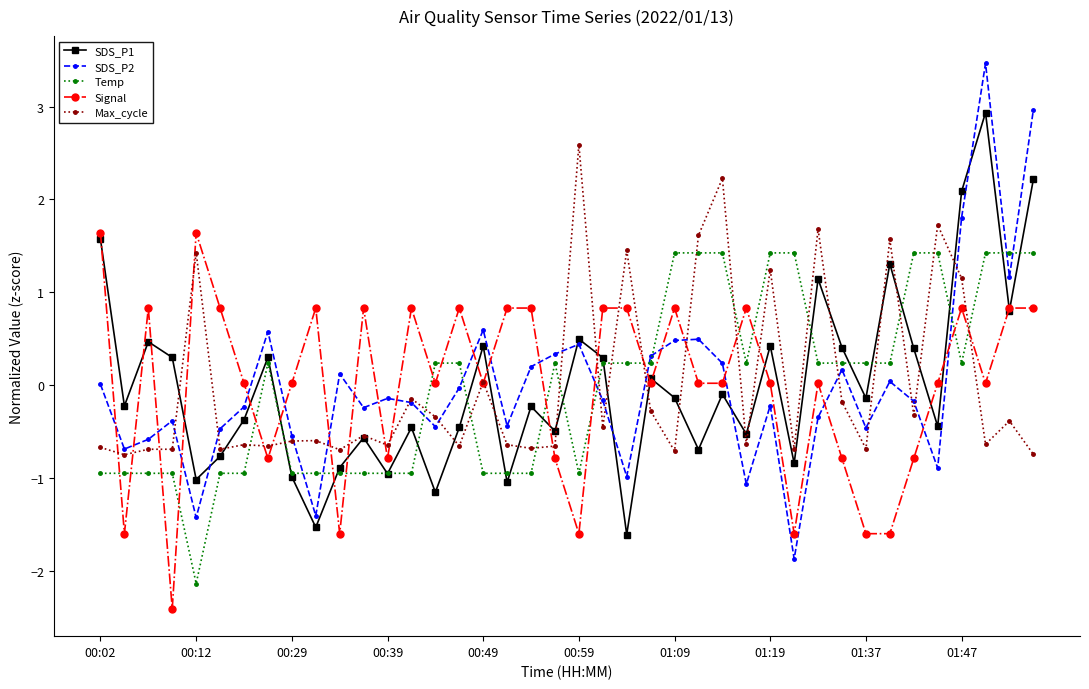

What is the maximum value shown in the chart?

3.5